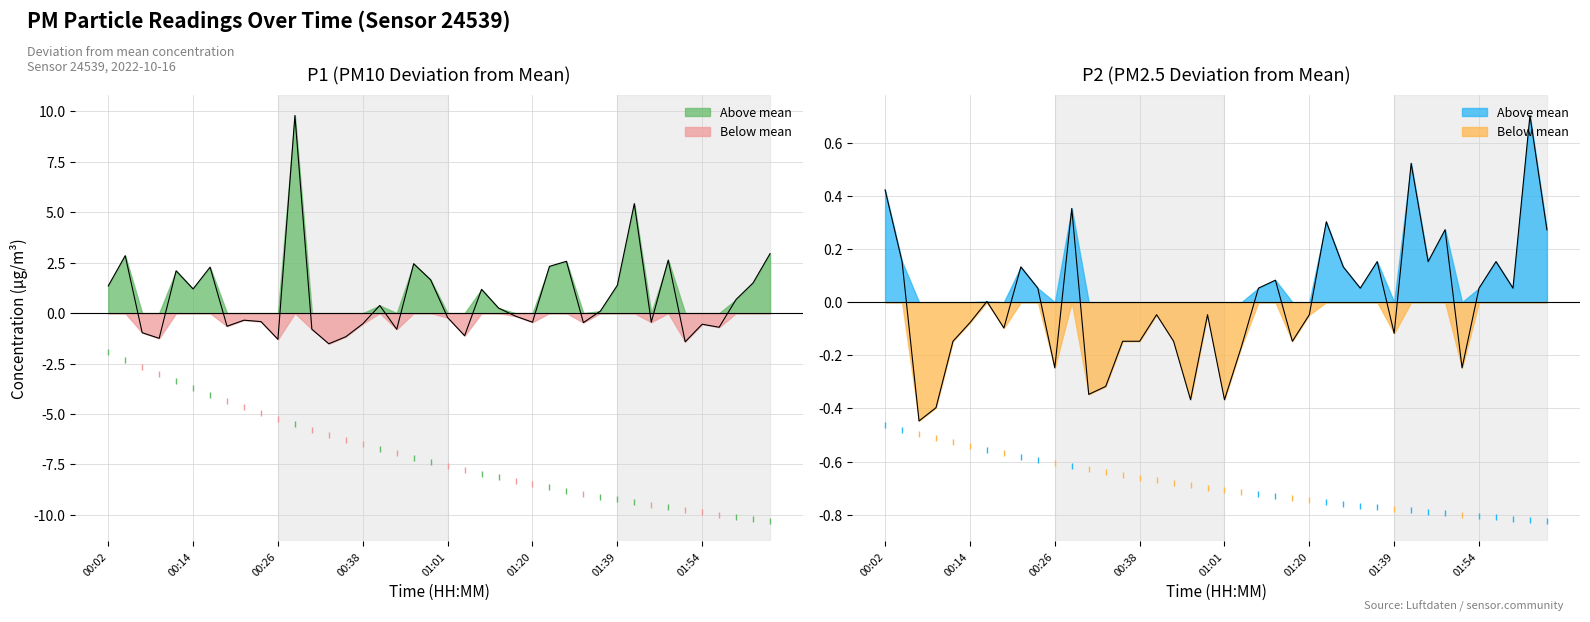

What is the sum of the P1 deviation values at 11 and 29?

9.9